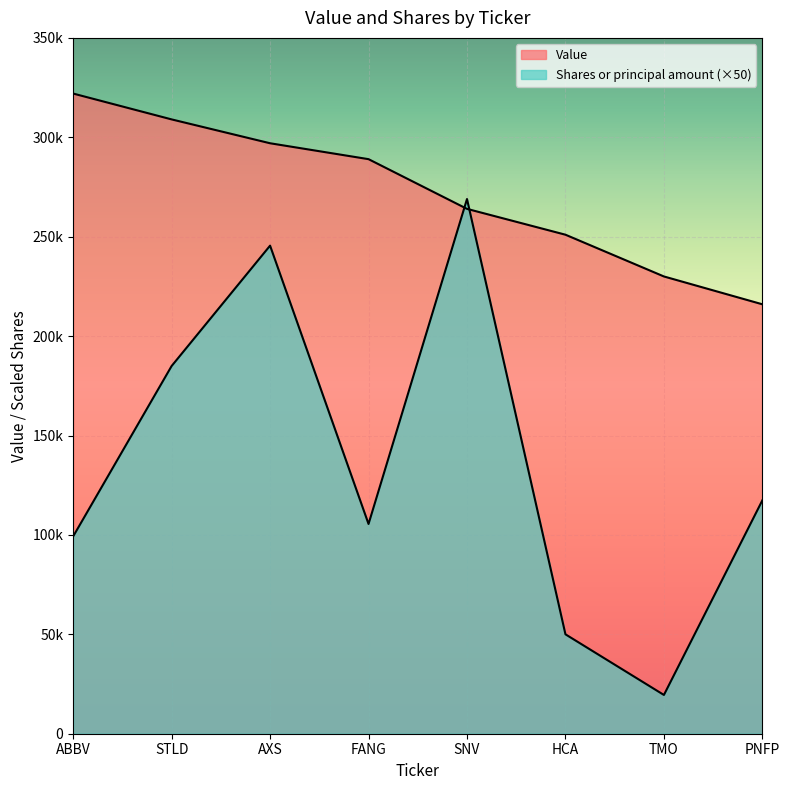

How many categories are shown in the chart?

8